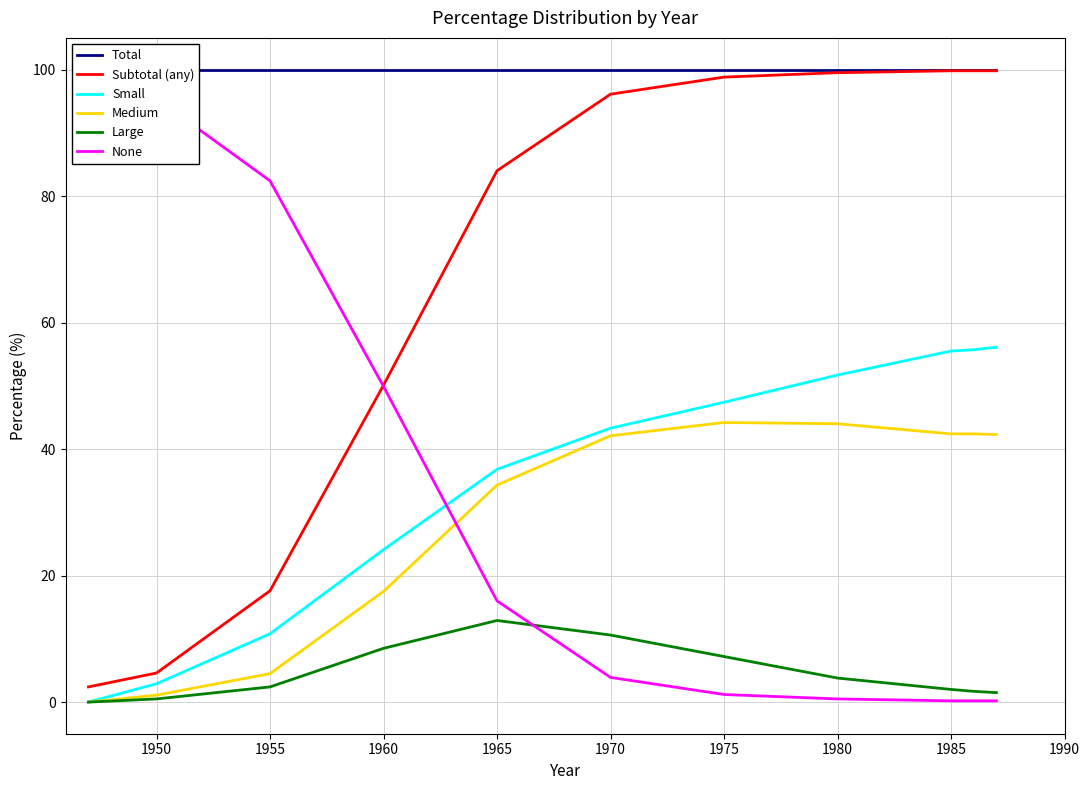

Which series has the widest spread of values?

Subtotal (any)